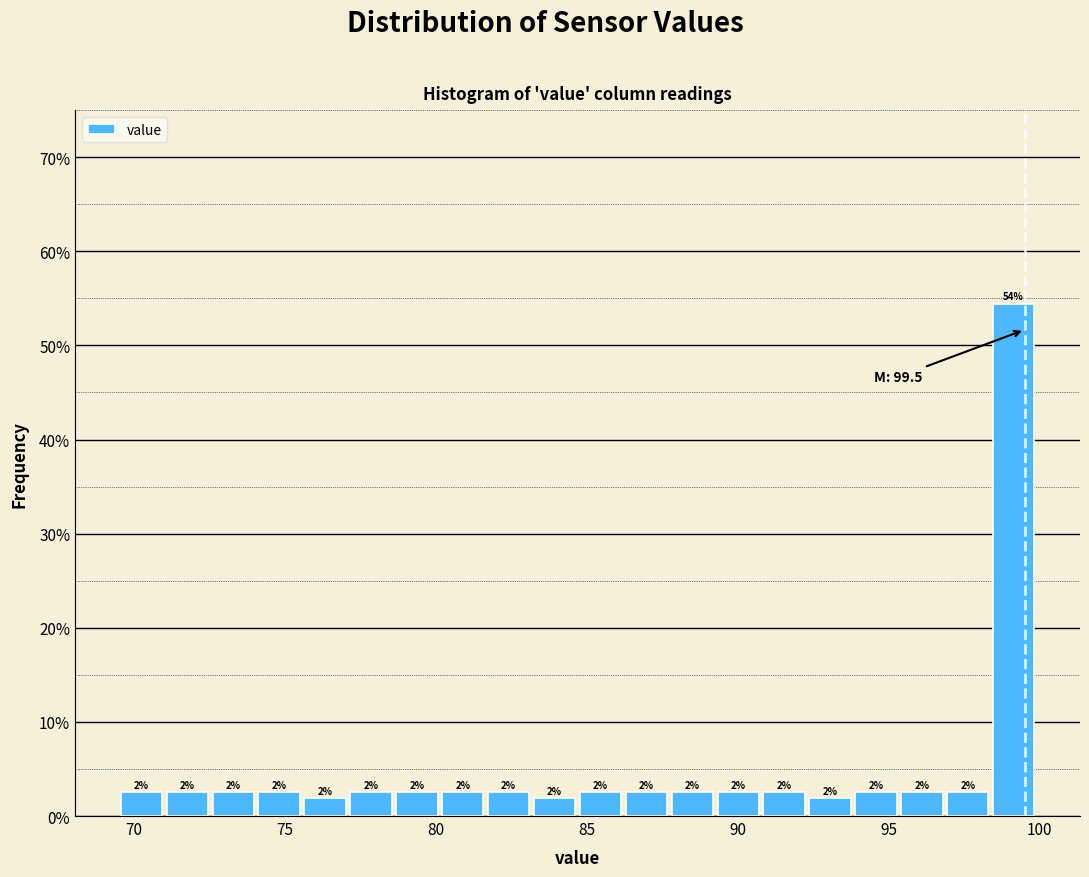

Read against the x-axis, roughly where is the centre of the tallest bar?

99.0